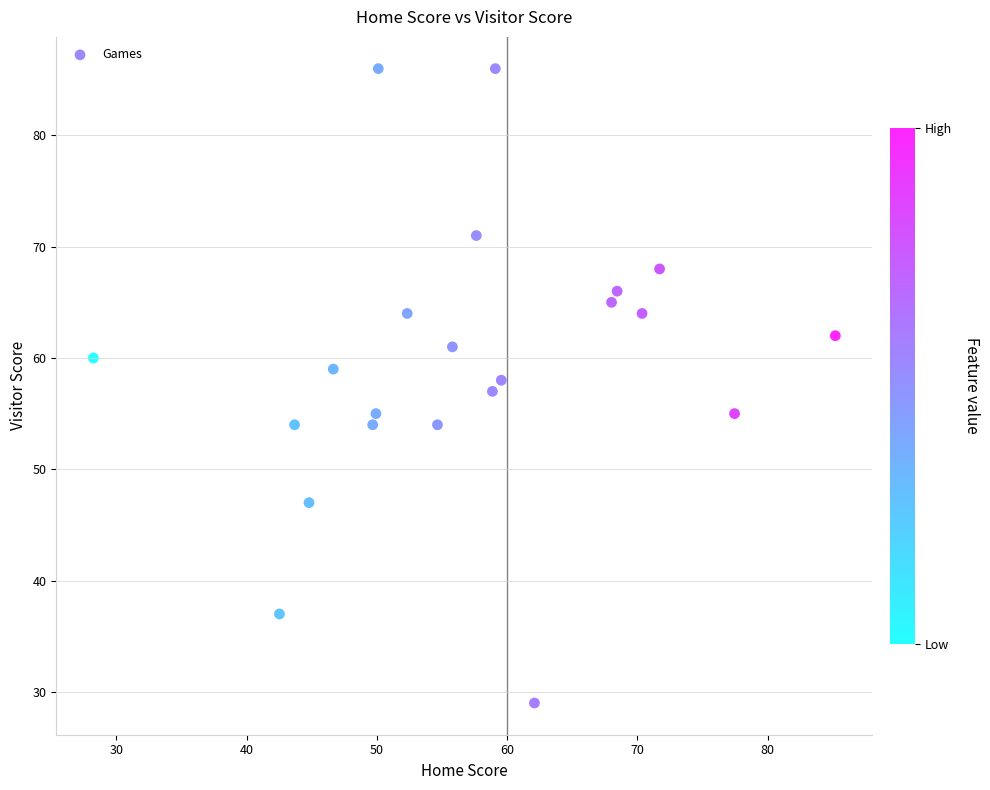

What is the range of Y values (max minus min)?

57